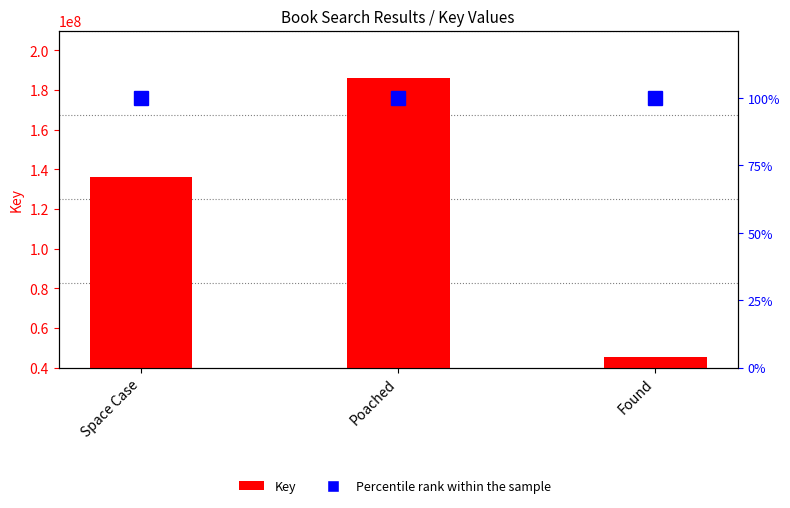

The Percentile rank within the sample series shows 100 at Poached. True or false?

True